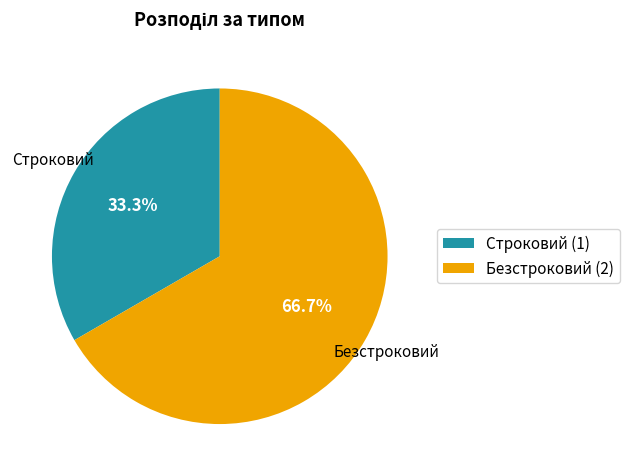

To the nearest percent, what is the combined percentage of Строковий and Безстроковий?

100%